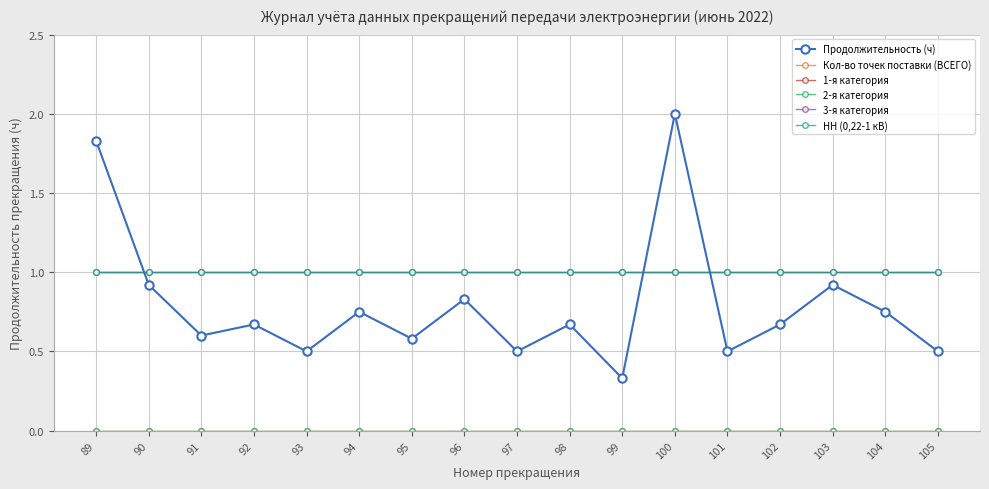

What is the difference between the second highest and minimum values in the Продолжительность (ч) series?

1.5